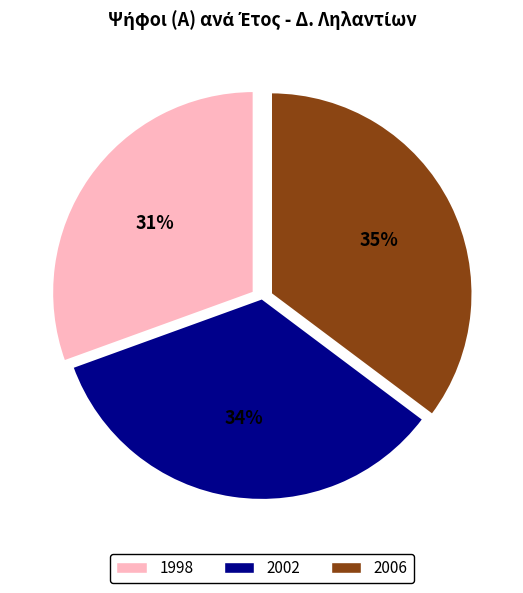

Between 1998 and 2002, which is larger?

2002